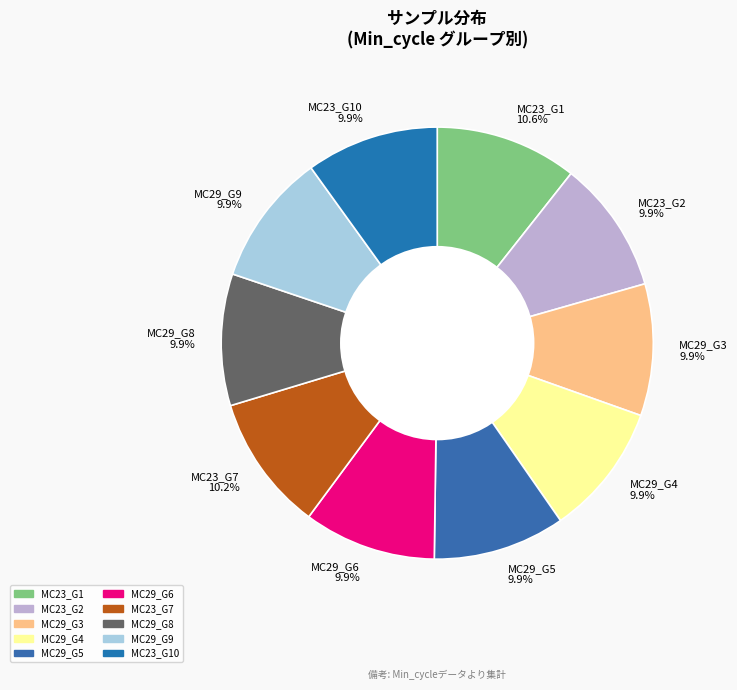

Is the sum of MC23_G1 10.6% and MC29_G3 9.9% greater than half?

No